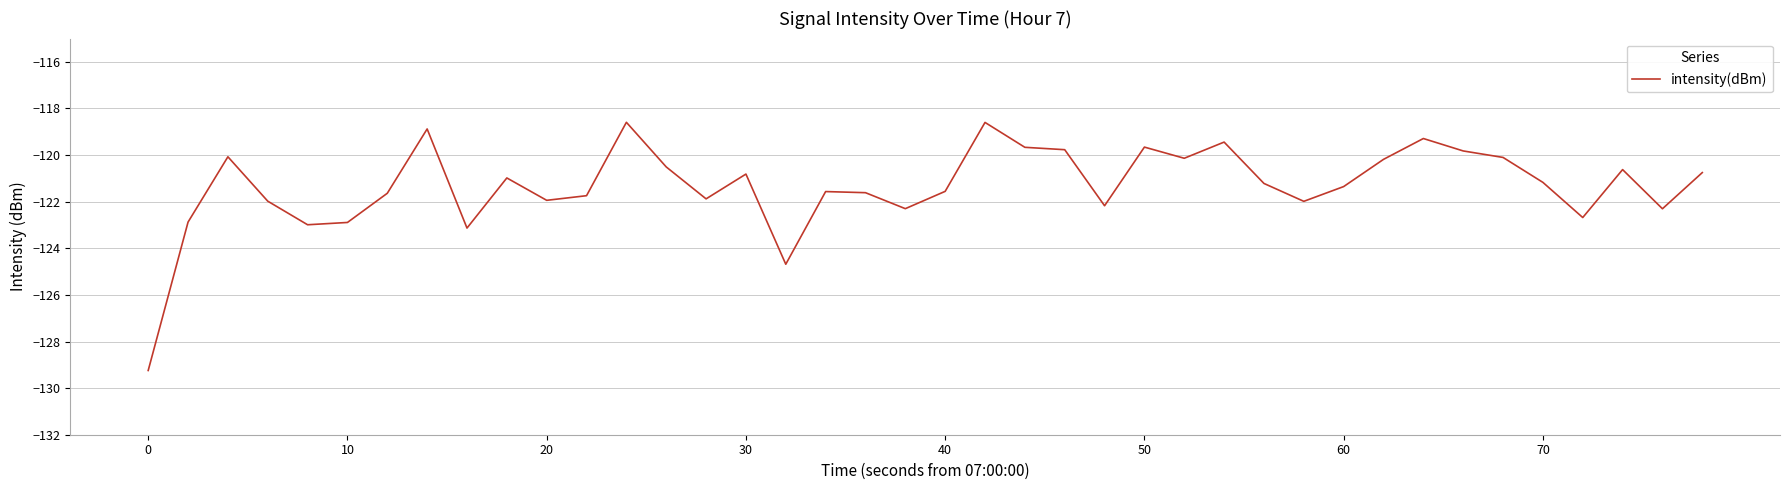

What is the minimum value shown in the chart?

-129.2